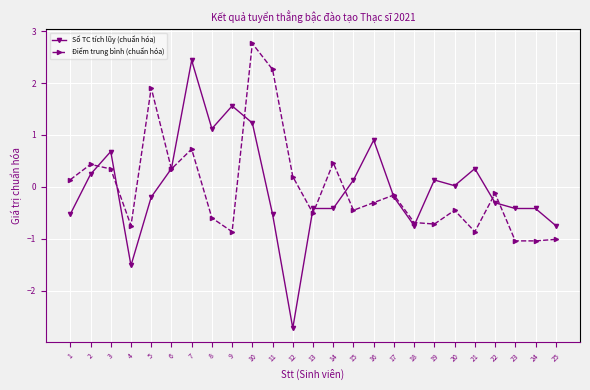

Read the Số TC tích lũy (chuẩn hóa) value at 6.

0.4